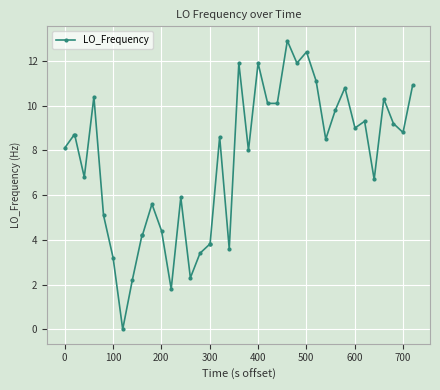

Does the chart have visible grid lines?

Yes